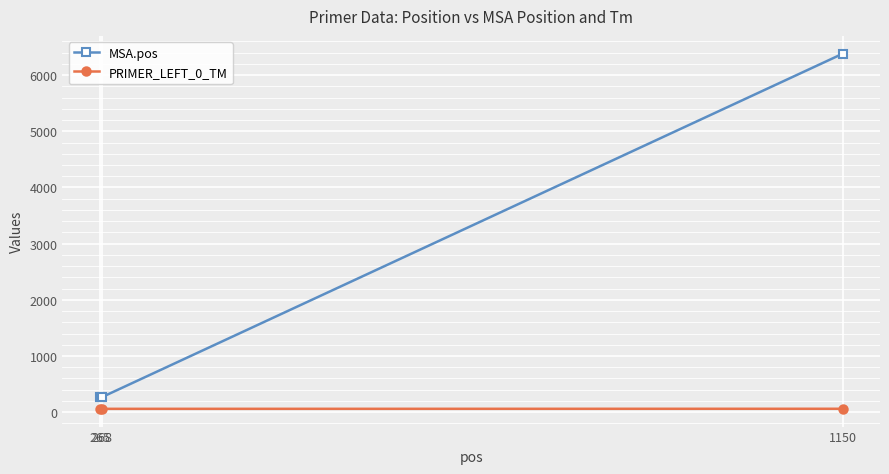

How many values in the PRIMER_LEFT_0_TM series are below 60?

1